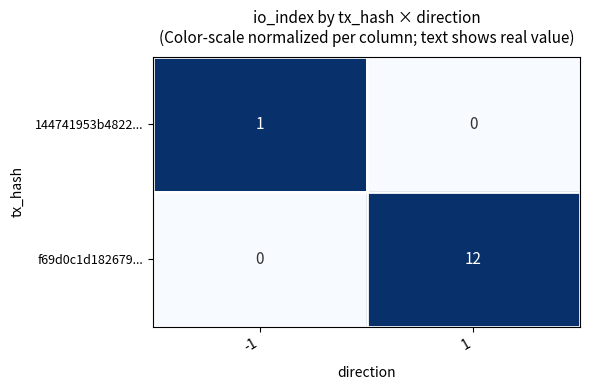

The 144741953b4822... series shows 1 at 1. True or false?

False